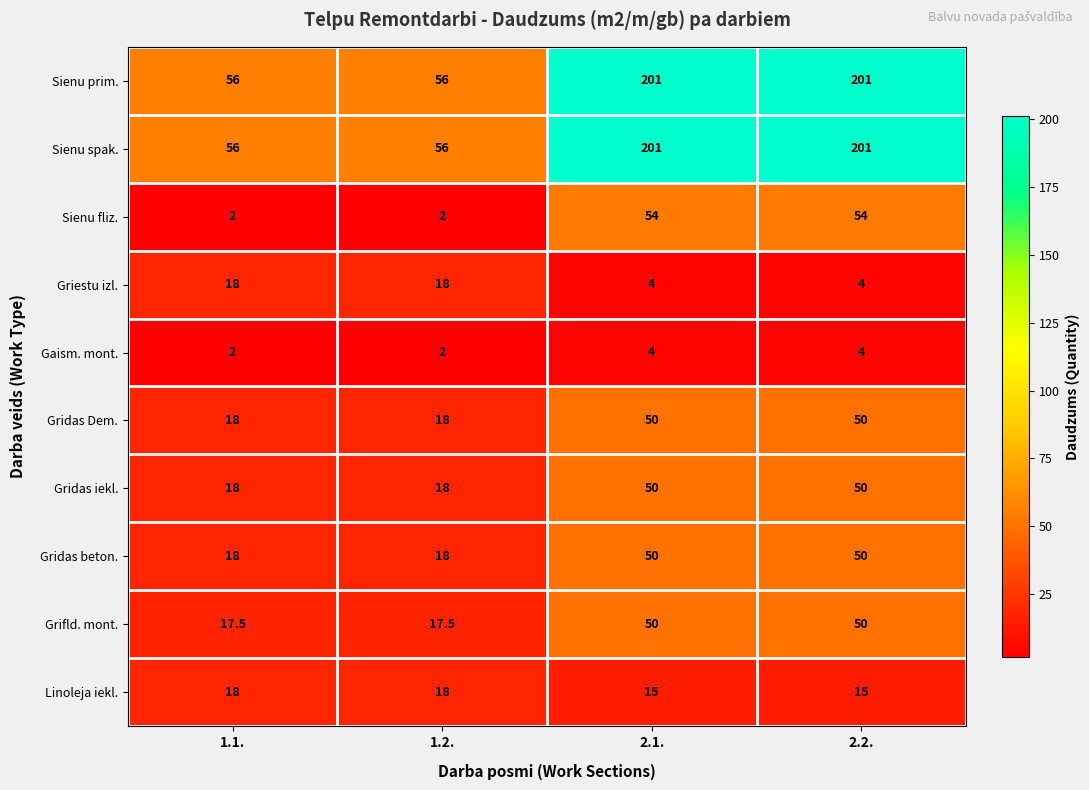

At how many categories does at least one series exceed 36?

4